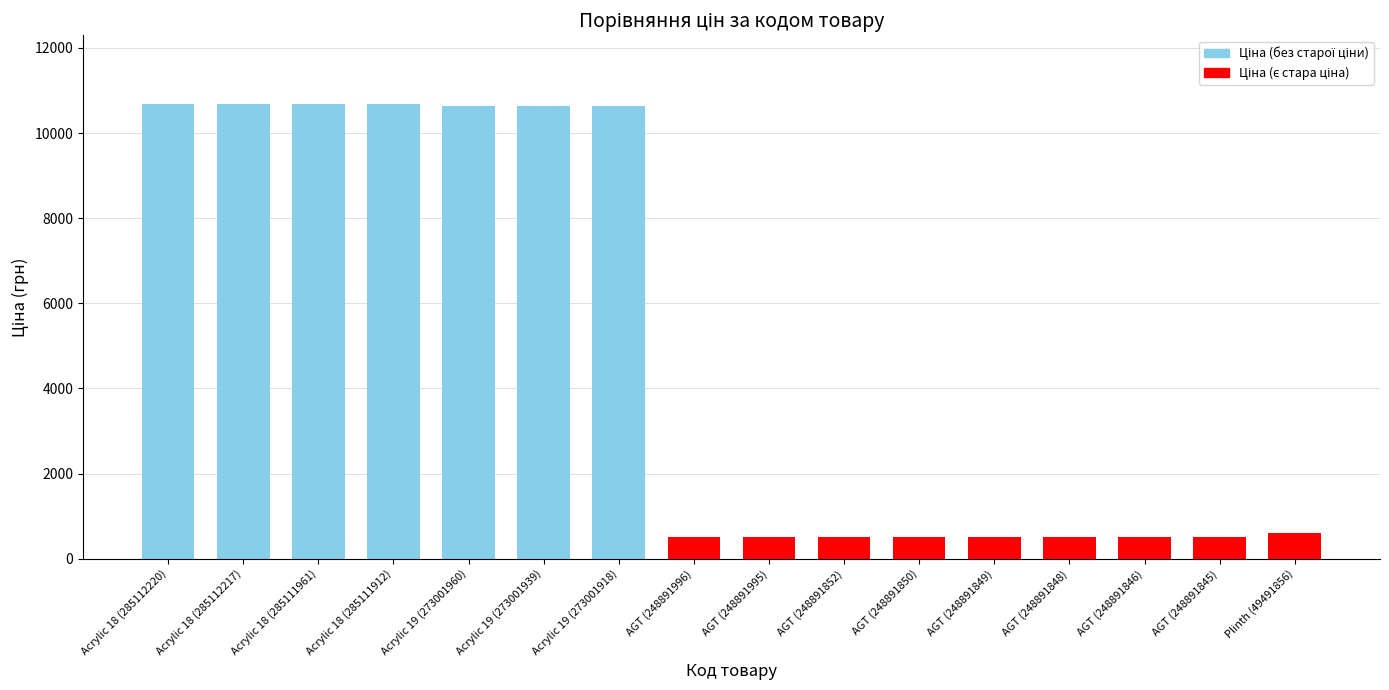

Reading right to left, list all the values displayed in this chart.

597.0	503.5	503.5	503.5	503.5	503.5	503.5	503.5	503.5	10638.2	10638.2	10638.2	10690.9	10690.9	10690.9	10690.9